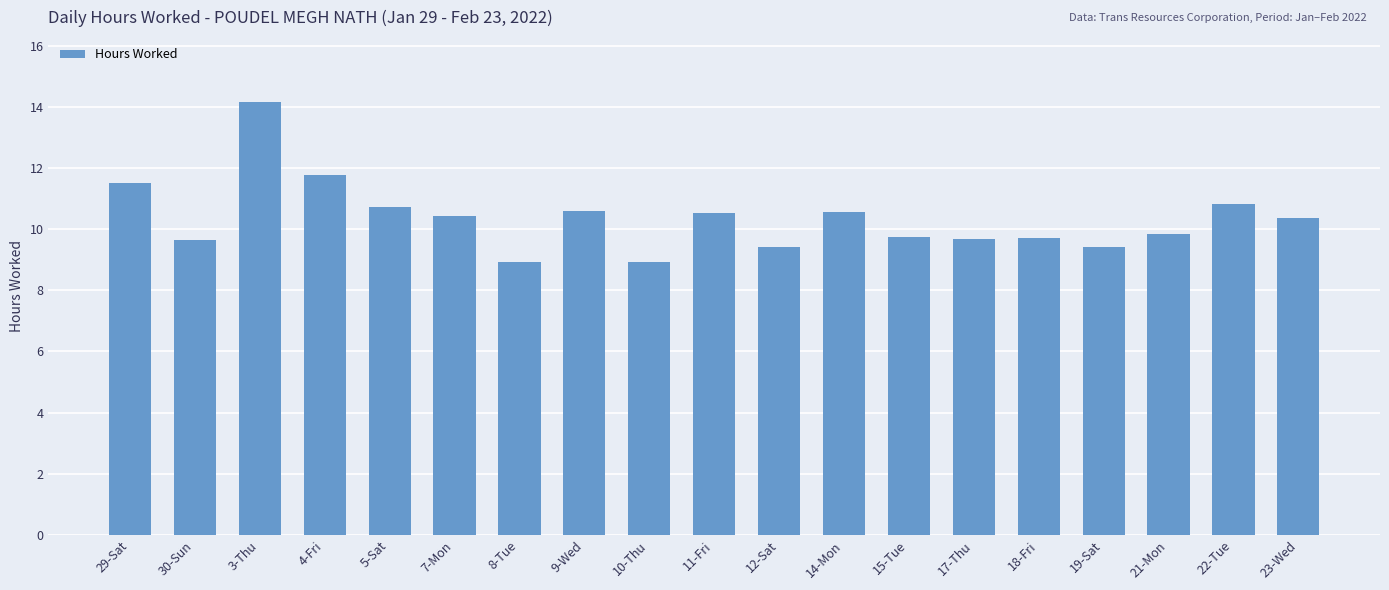

What is the sum of all values?

196.8